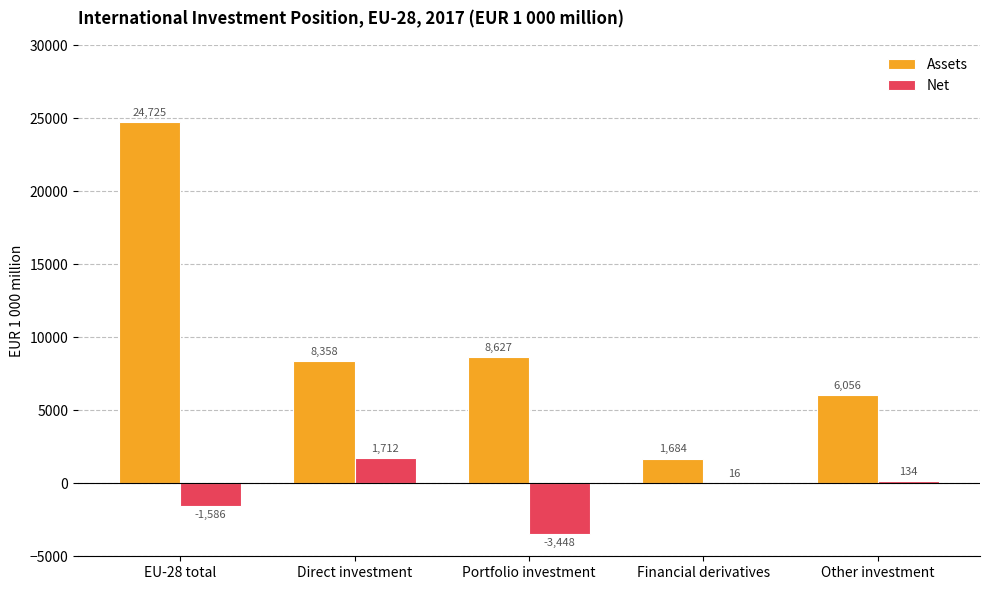

What is the maximum value shown in the chart?

24725.5